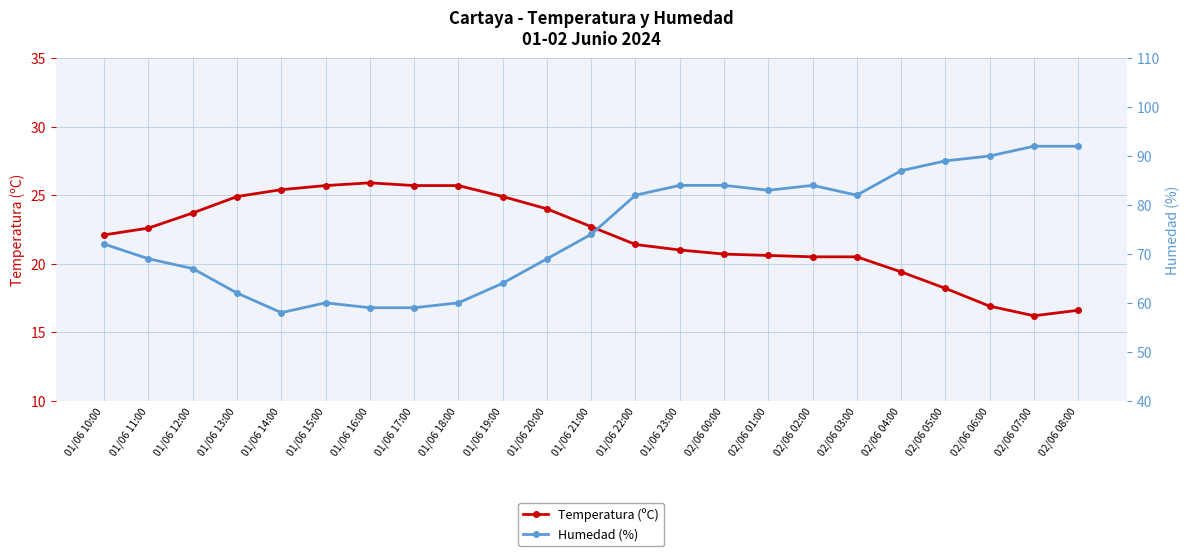

At which label is Humedad (%) closest to 75?

01/06 21:00